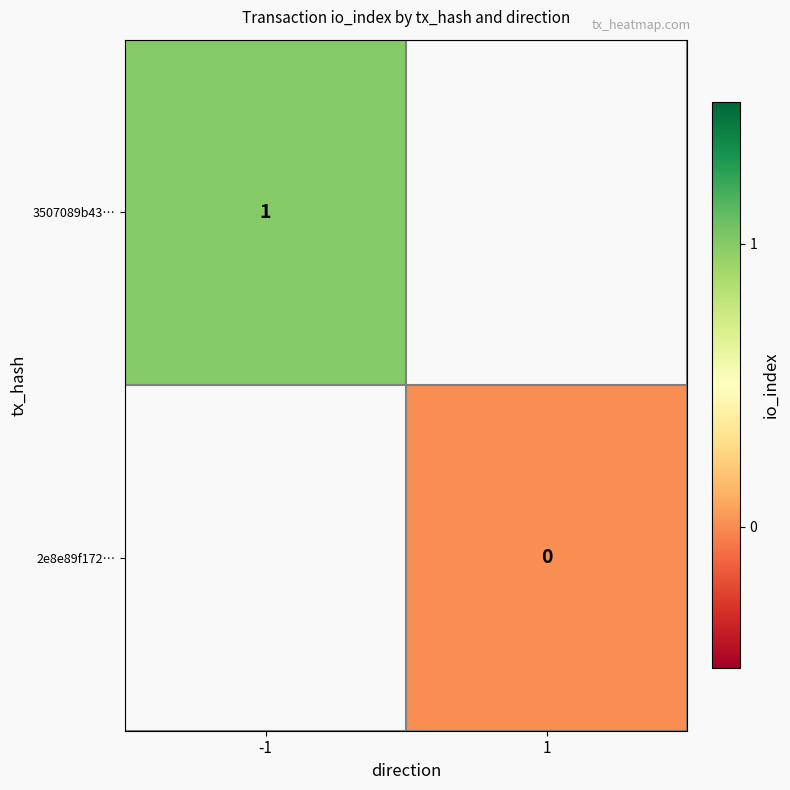

Which category has the highest value in the 3507089b43… series?

-1